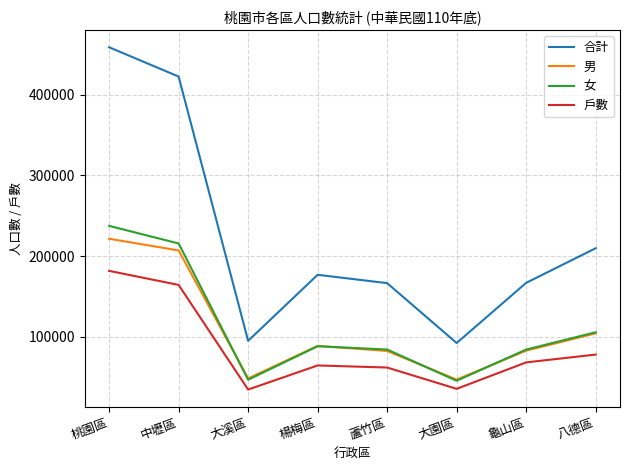

At which category is the sum across all series the highest?

桃園區